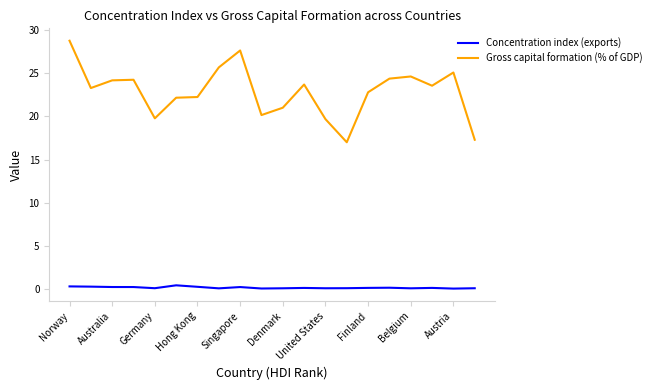

What are all the series names shown in the legend?

Concentration index (exports), Gross capital formation (% of GDP)